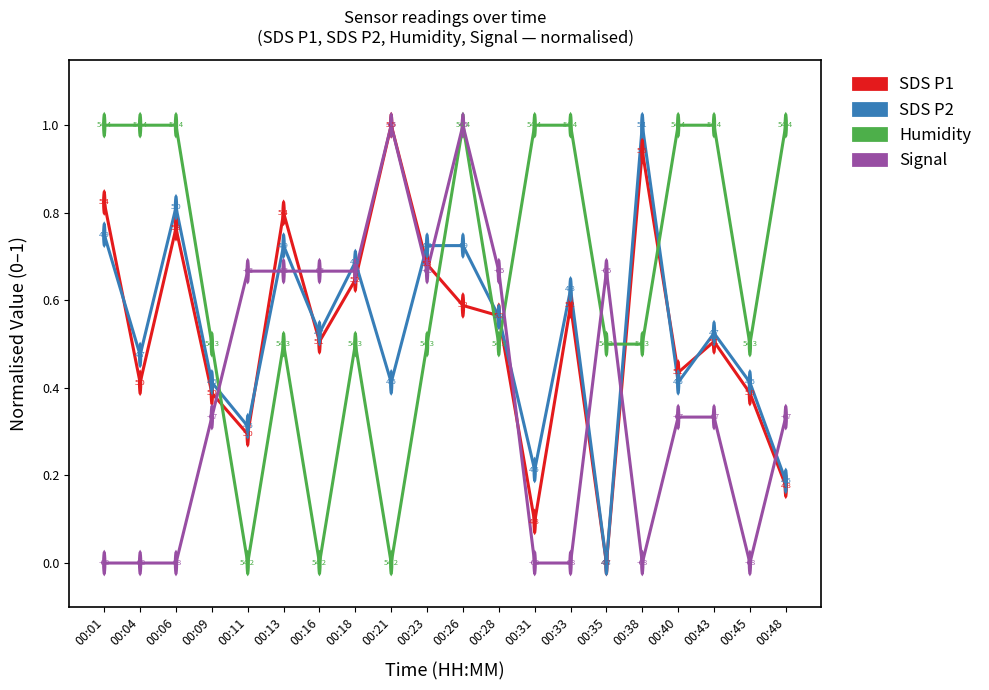

At which label is SDS P1 closest to 0?

00:35